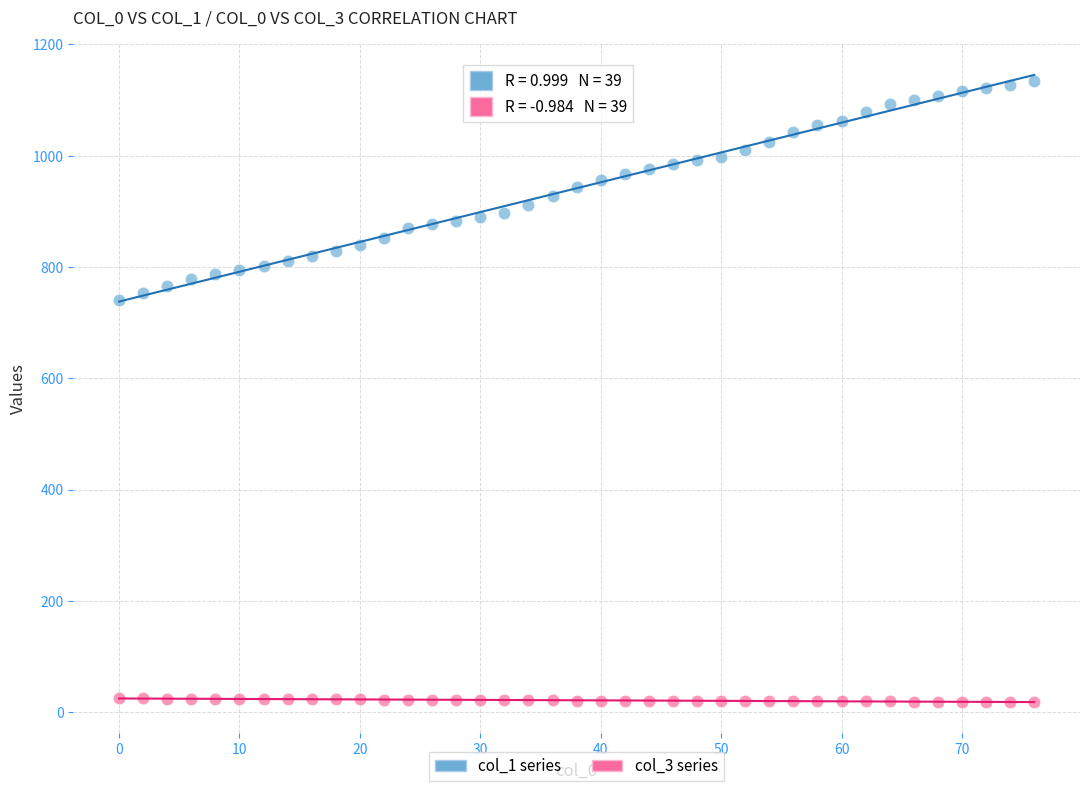

Across all series, what Y value is closest to 577?

740.0